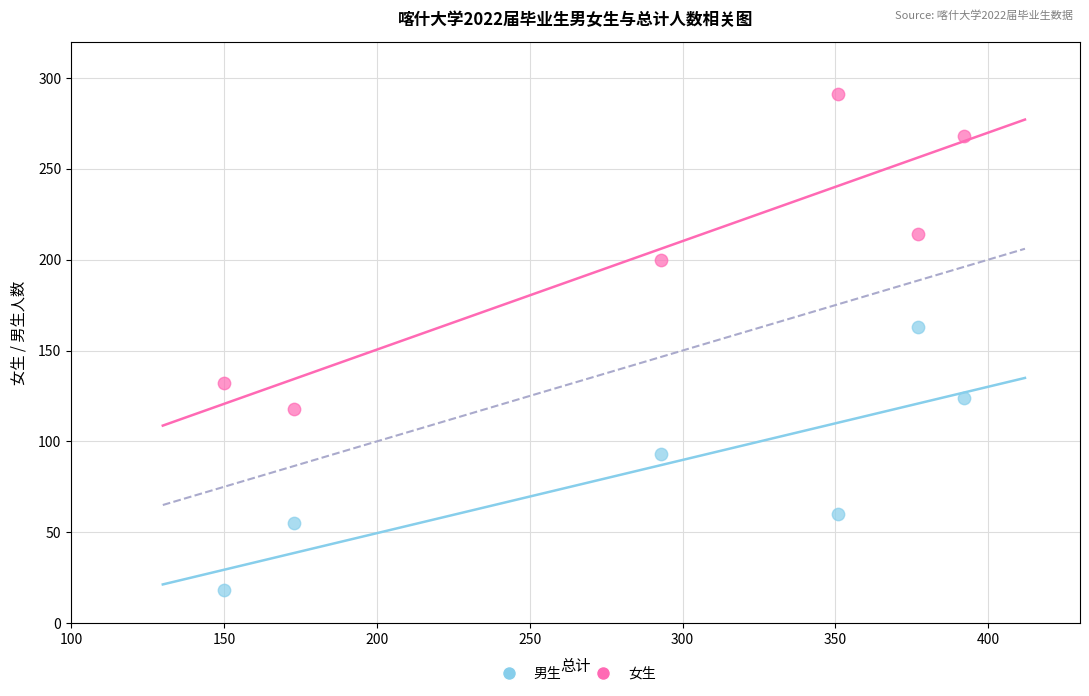

Across all data points, what is the average X value?

289